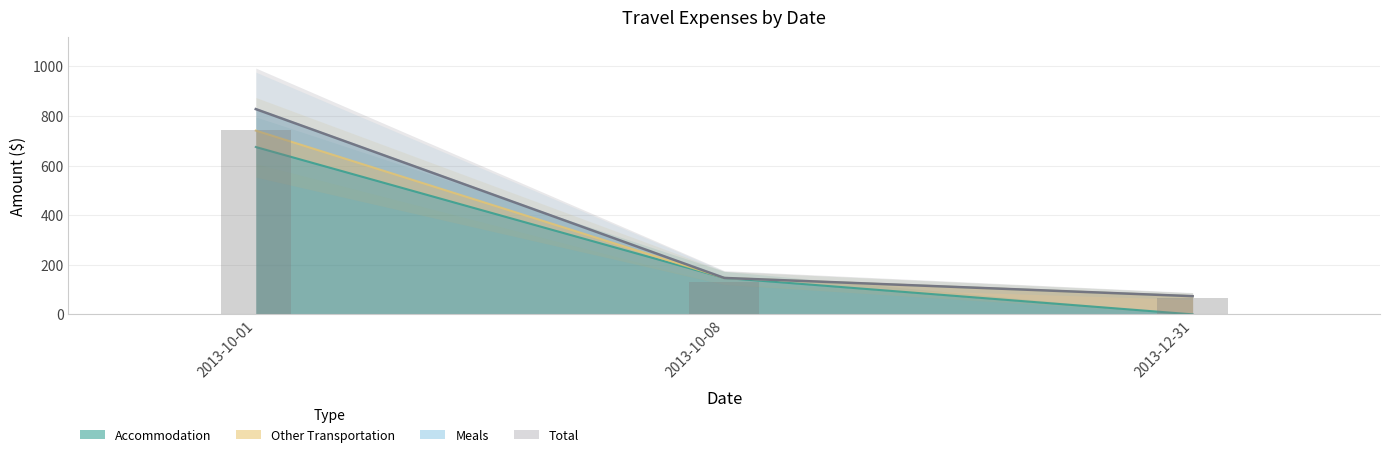

What position from the right is 2013-12-31?

1